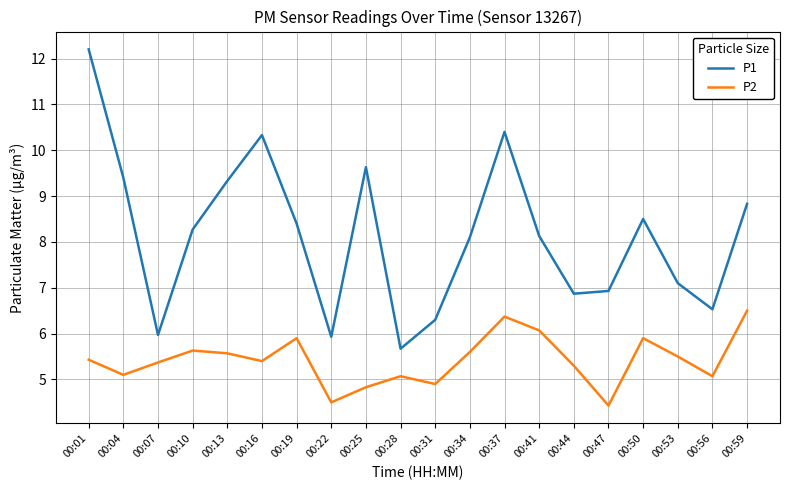

Reading left to right, transcribe all the data shown in this chart.

P1: 00:01=12.2	00:04=9.4	00:07=6.0	00:10=8.3	00:13=9.3	00:16=10.3	00:19=8.4	00:22=5.9	00:25=9.6	00:28=5.7	00:31=6.3	00:34=8.1	00:37=10.4	00:41=8.1	00:44=6.9	00:47=6.9	00:50=8.5	00:53=7.1	00:56=6.5	00:59=8.8
P2: 00:01=5.4	00:04=5.1	00:07=5.4	00:10=5.6	00:13=5.6	00:16=5.4	00:19=5.9	00:22=4.5	00:25=4.8	00:28=5.1	00:31=4.9	00:34=5.6	00:37=6.4	00:41=6.1	00:44=5.3	00:47=4.4	00:50=5.9	00:53=5.5	00:56=5.1	00:59=6.5